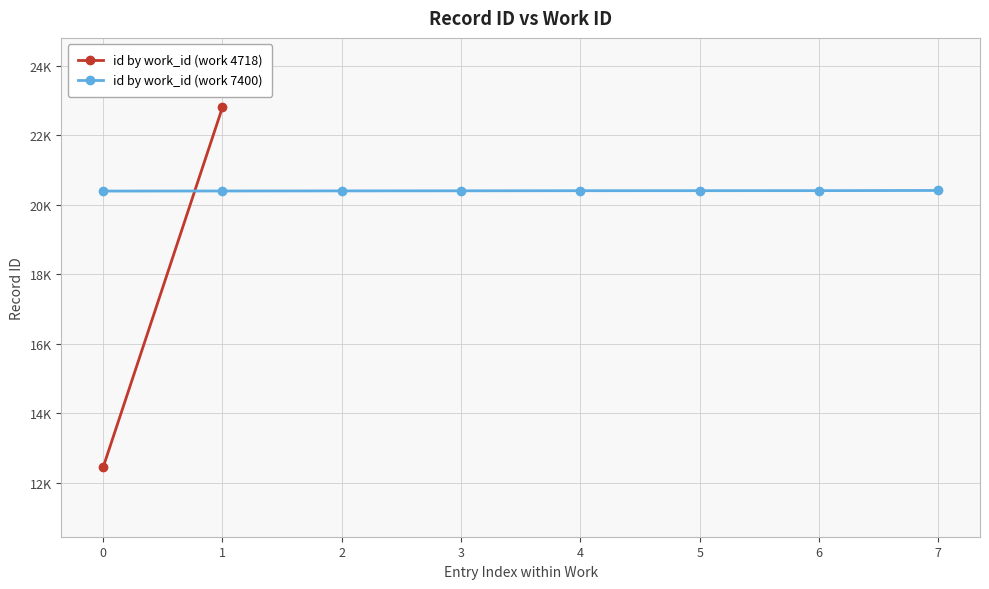

The chart shows a value of 20407 at 4. True or false?

True